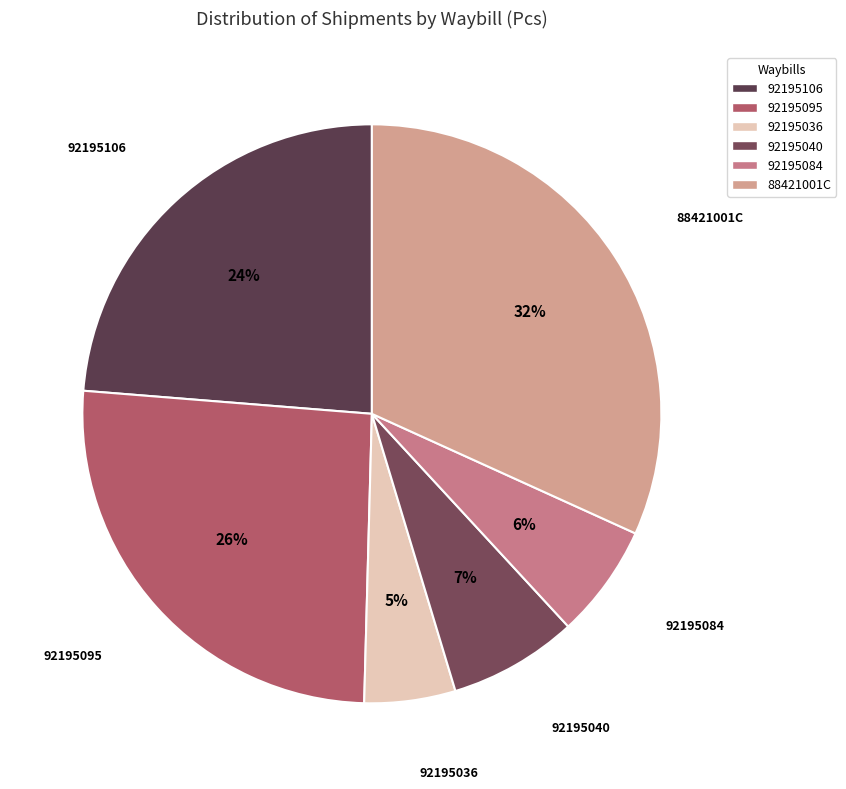

Is it true that 92195036 is 1% of the pie?

False